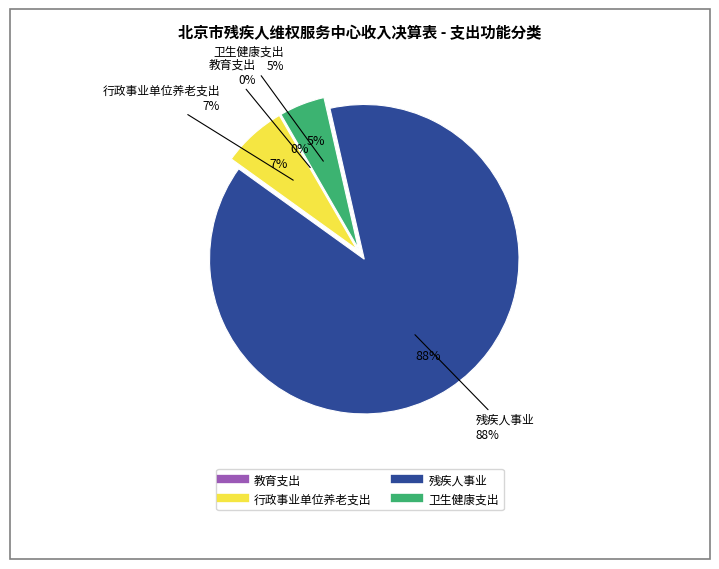

What is the change in value from 行政事业单位养老支出 to 残疾人事业?

+819.0